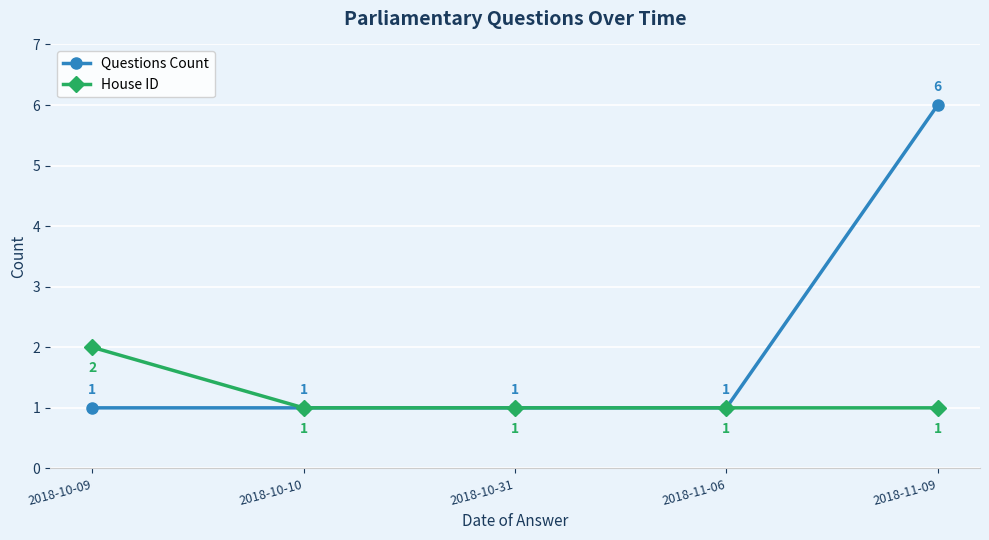

True or false: House ID has more than 1 interior local peaks.

False